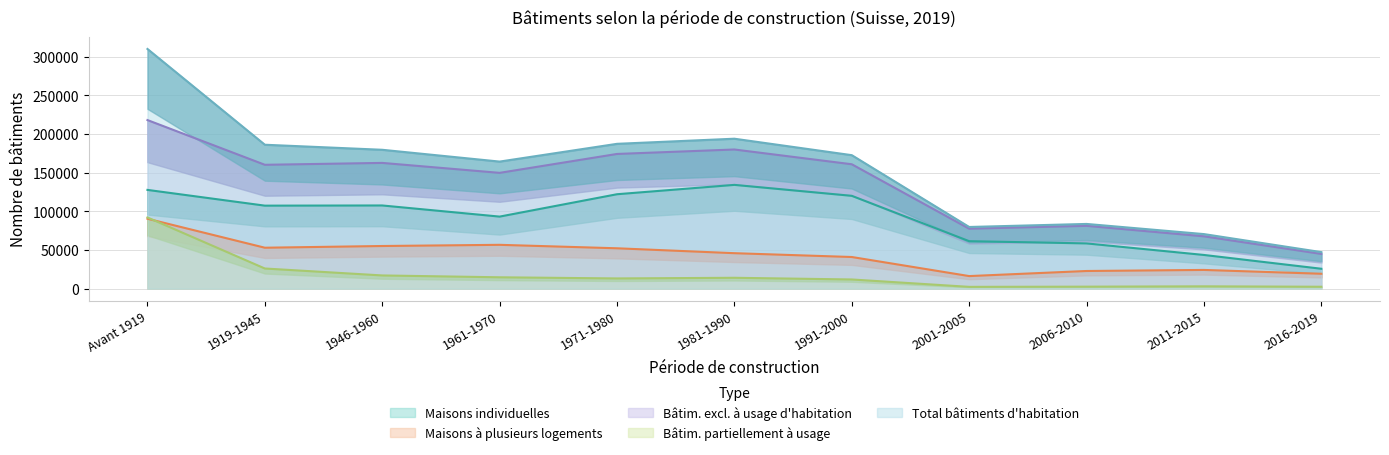

At which label does Maisons à plusieurs logements reach its minimum?

2001-2005